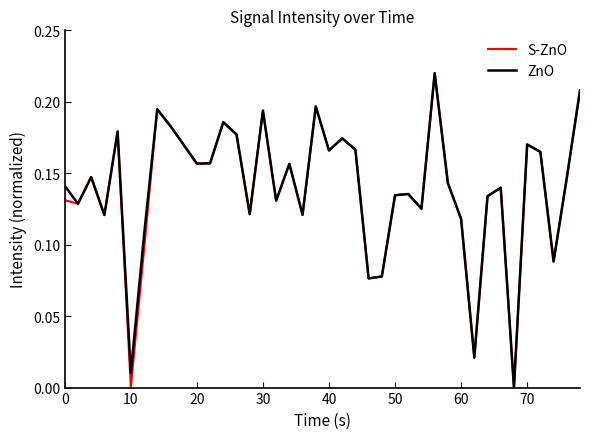

Rank the series by their average value, from highest to lowest.

ZnO, S-ZnO